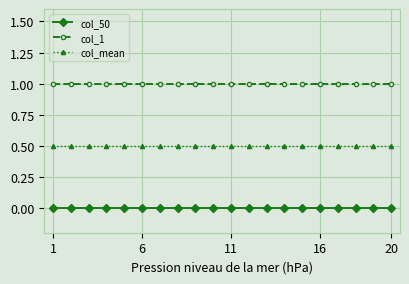

What are all the series names shown in the legend?

col_50, col_1, col_mean